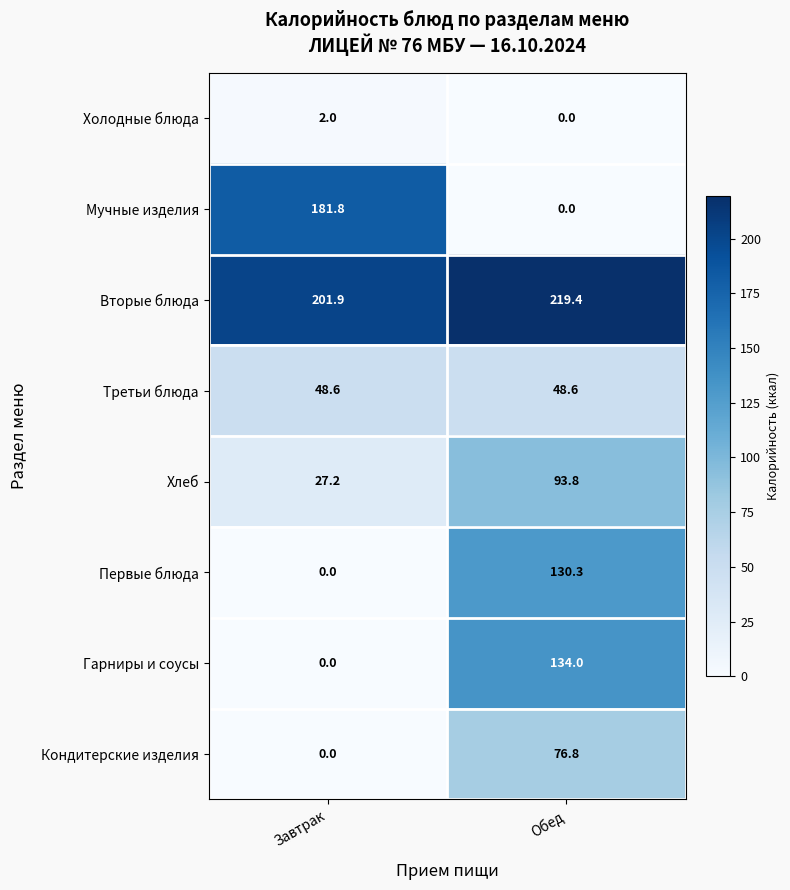

Reading left to right, transcribe all the data shown in this chart.

Холодные блюда: Завтрак=2.0	Обед=0.0
Мучные изделия: Завтрак=181.8	Обед=0.0
Вторые блюда: Завтрак=201.9	Обед=219.4
Третьи блюда: Завтрак=48.6	Обед=48.6
Хлеб: Завтрак=27.2	Обед=93.8
Первые блюда: Завтрак=0.0	Обед=130.3
Гарниры и соусы: Завтрак=0.0	Обед=134.0
Кондитерские изделия: Завтрак=0.0	Обед=76.8